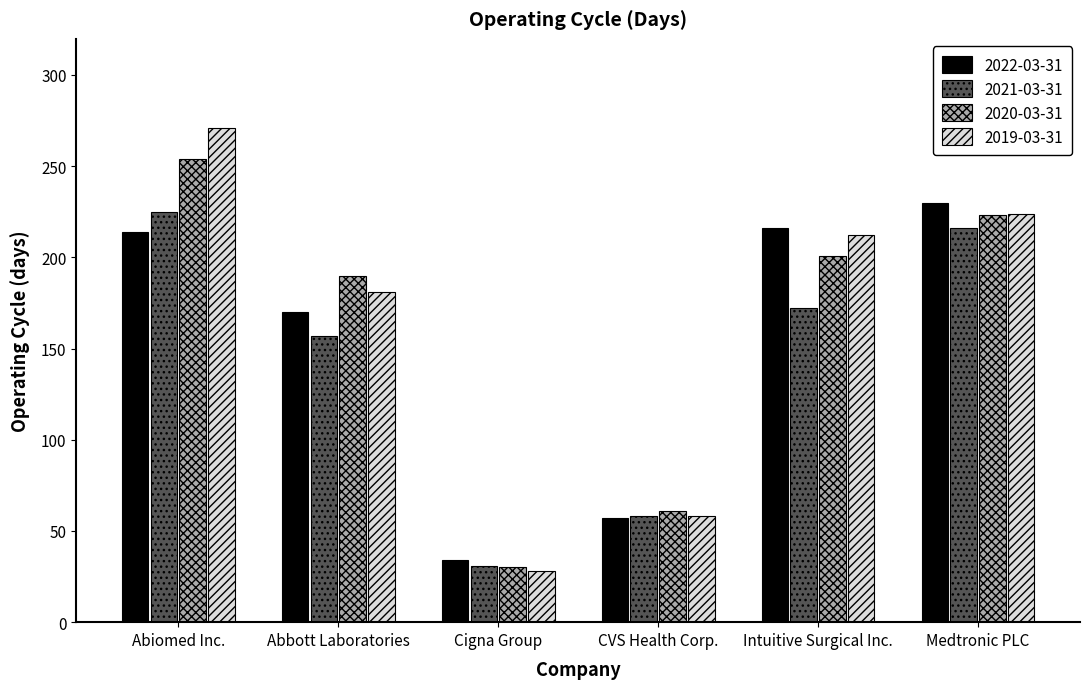

Which series changed the most between CVS Health Corp. and Intuitive Surgical Inc.?

2022-03-31